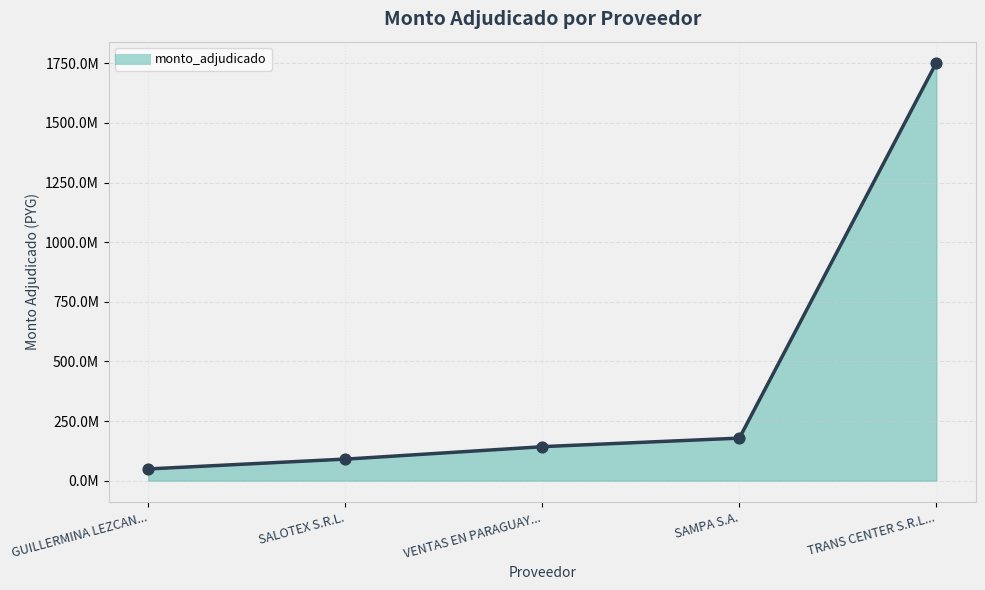

Which has a higher value, SALOTEX S.R.L. or GUILLERMINA LEZCANO LEZCANO?

SALOTEX S.R.L.